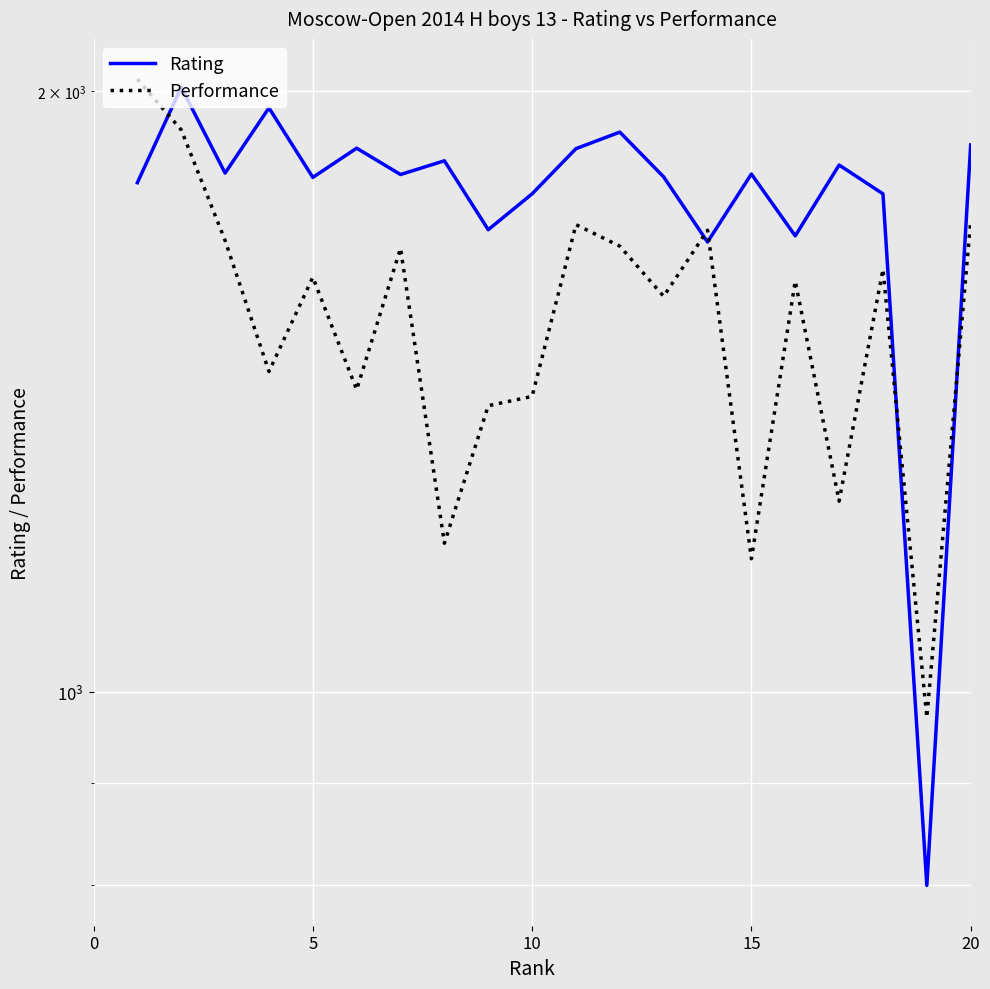

True or false: Rating has more than 2 interior local peaks.

True